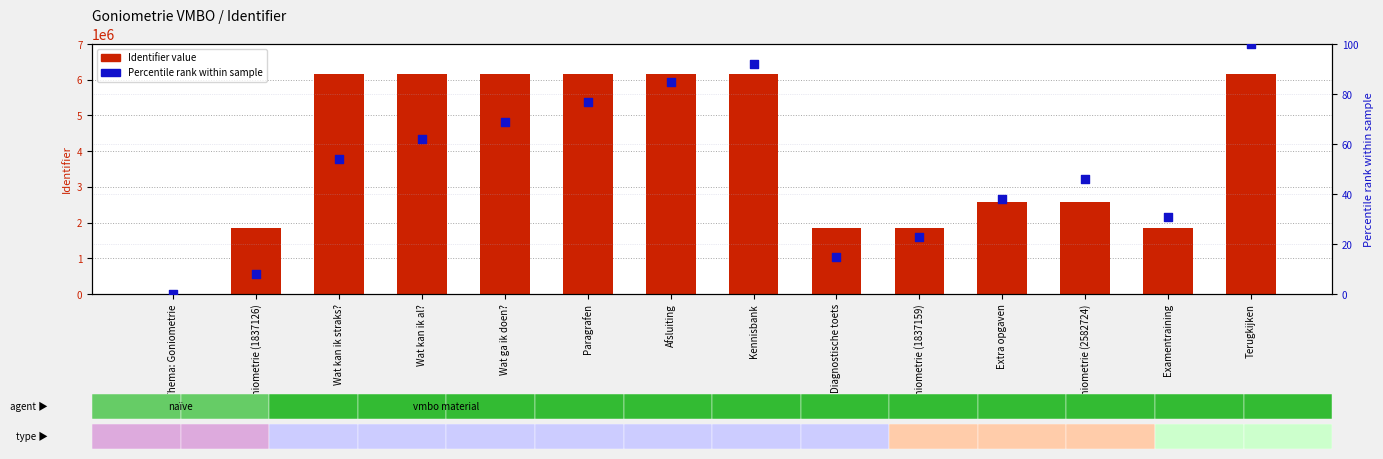

Is the value of Identifier value at Diagnostische toets greater than the value of Percentile rank at Thema: Goniometrie?

Yes